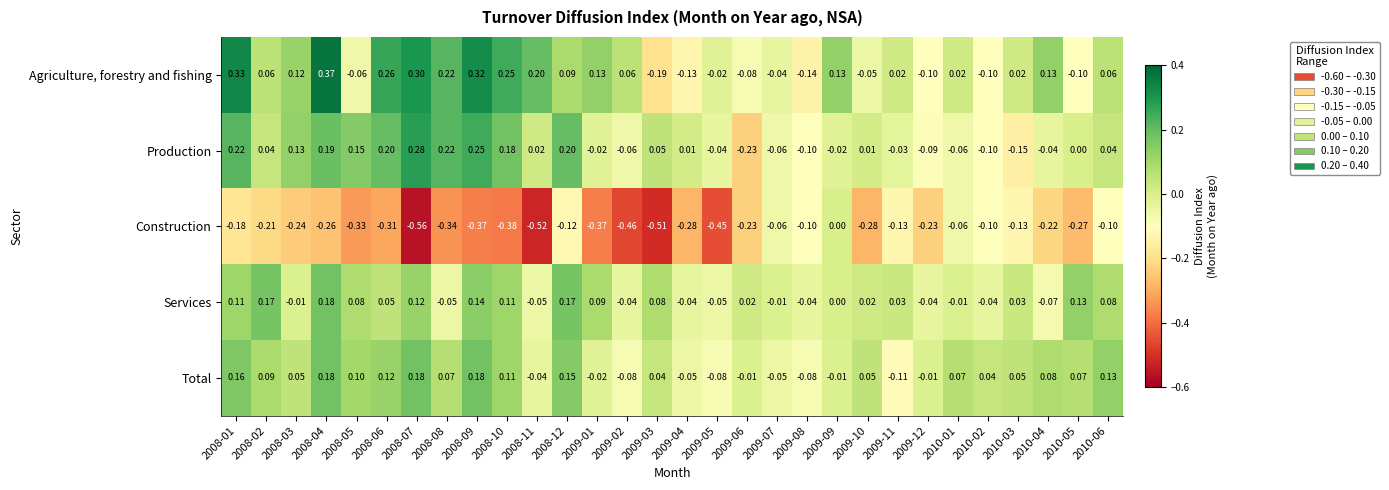

What is the total value across all series at 2008-12?

0.5